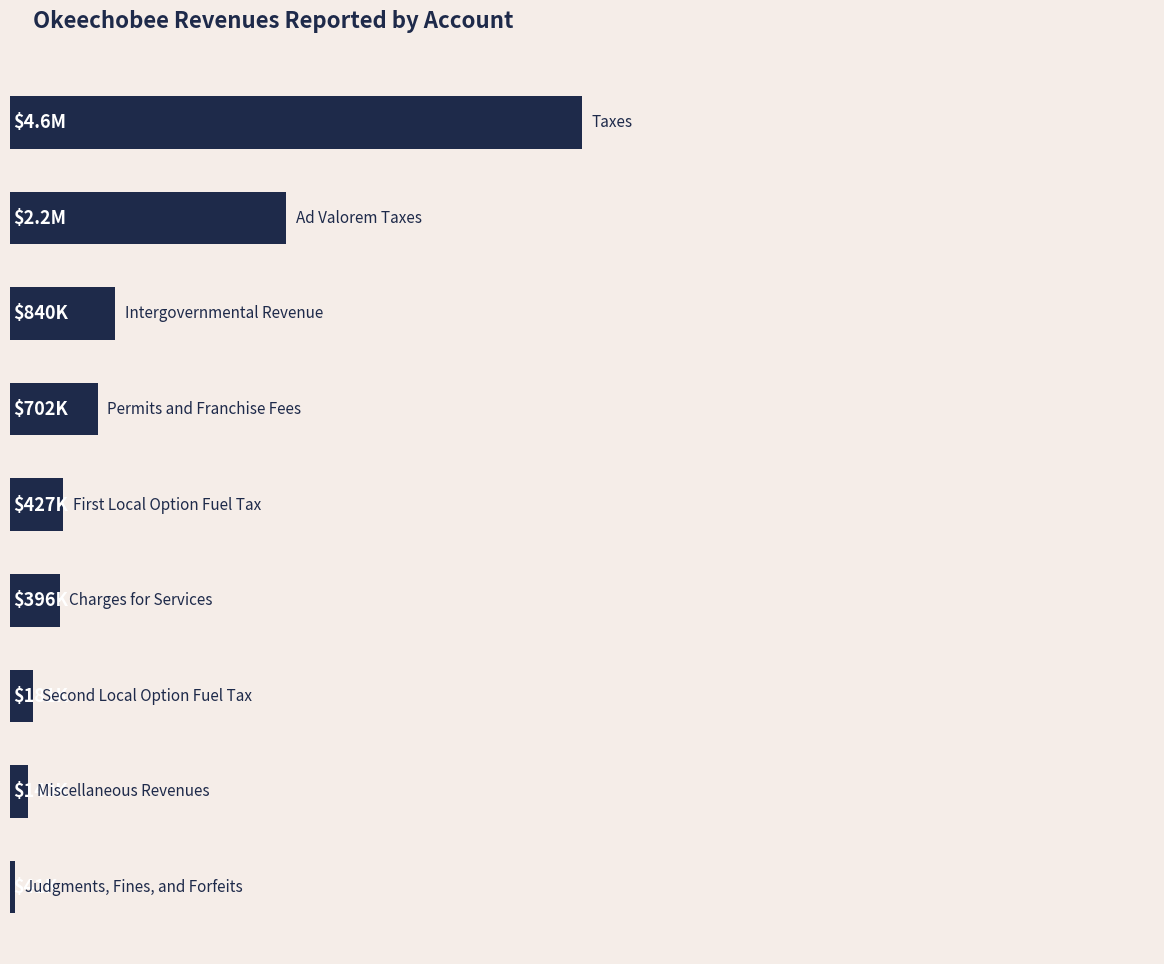

Does the chart contain any negative values?

No